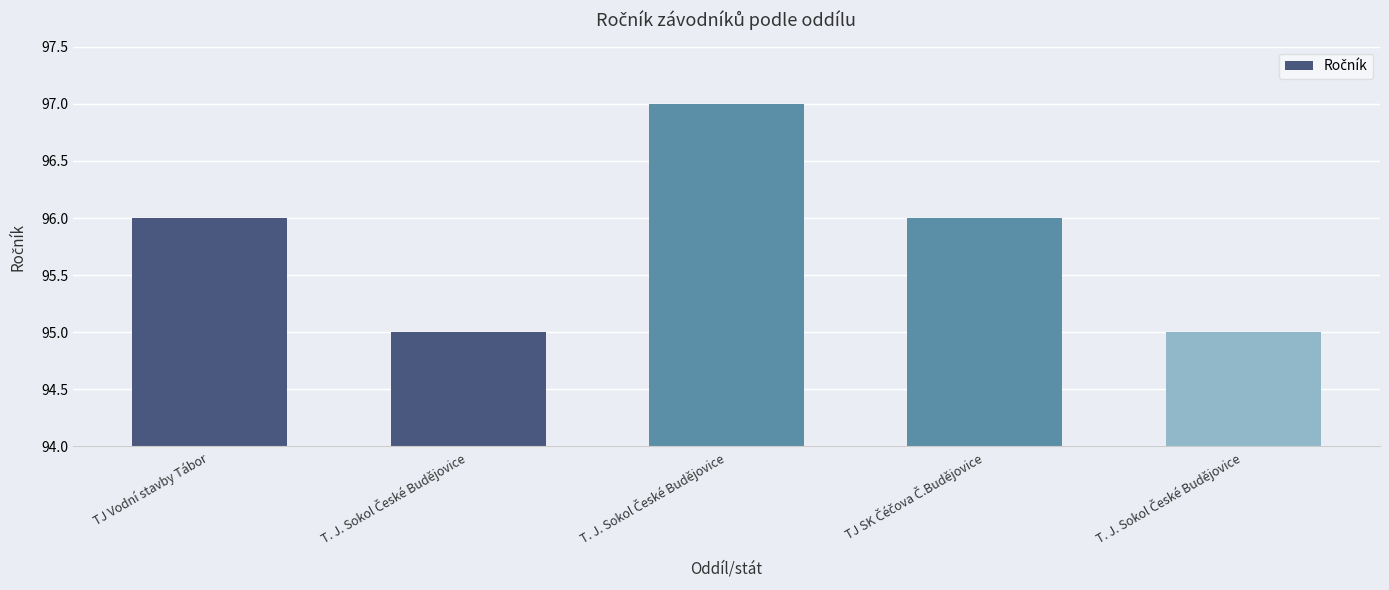

How many data points are less than 96?

2